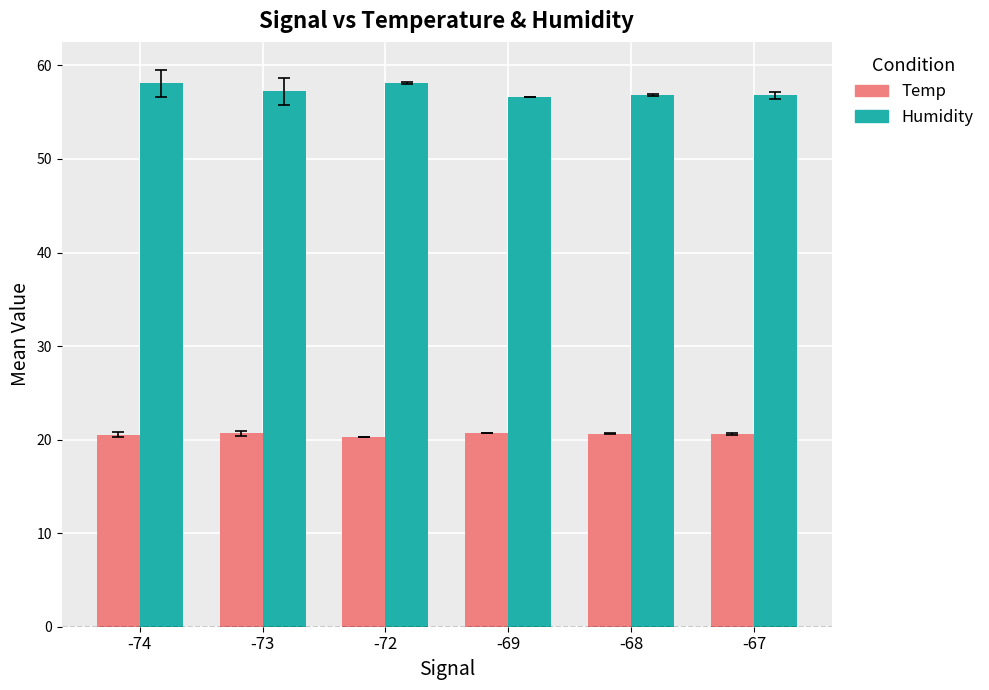

Which series has the largest total across all categories?

Humidity